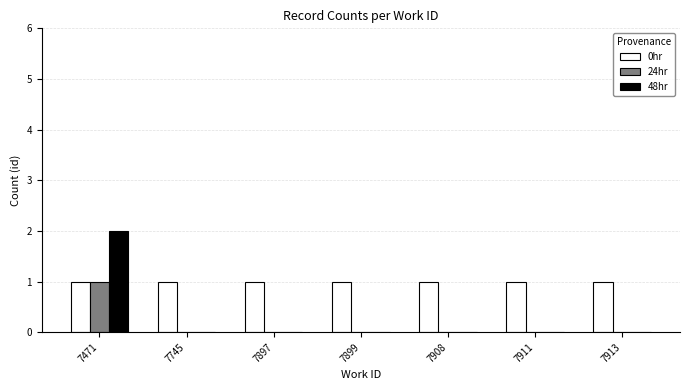

Are the bars horizontal?

No